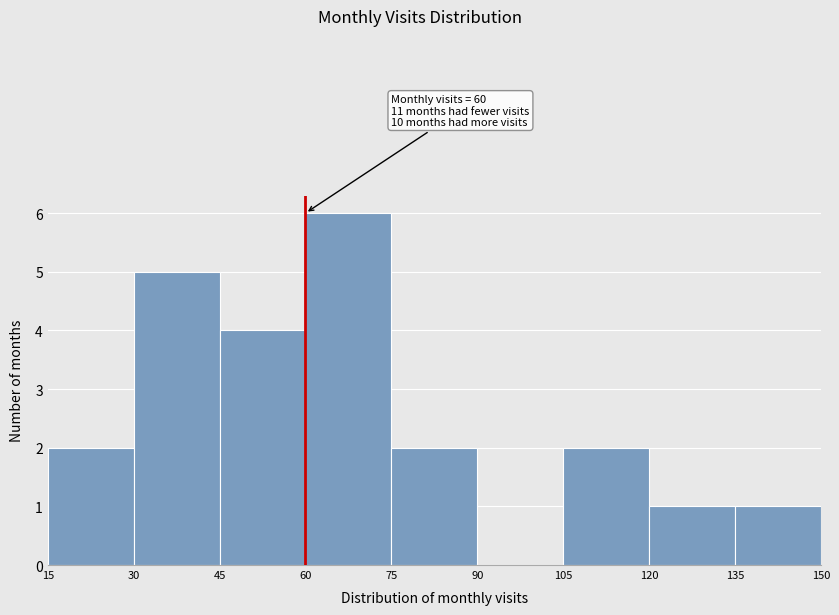

Which range on the x-axis has the tallest bar?

60 to 75